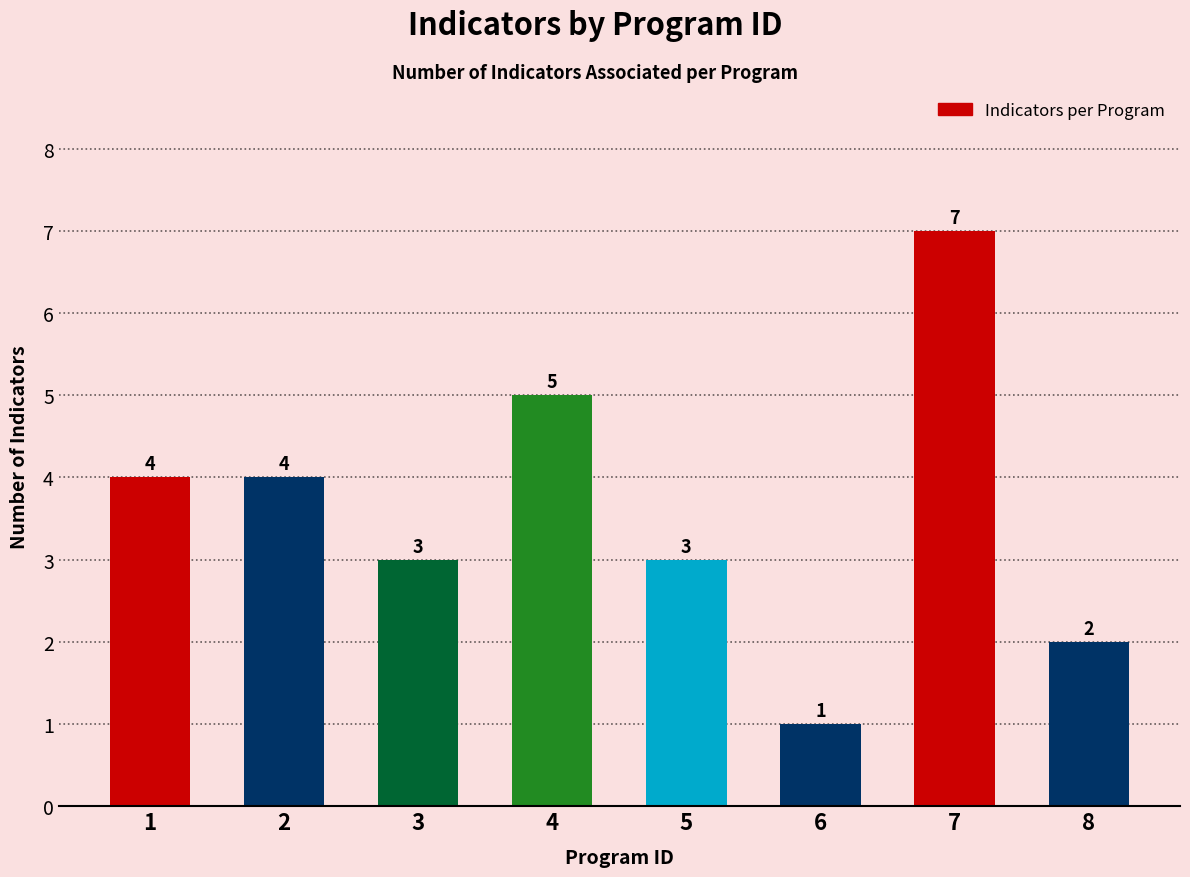

Read the value at 1.

4